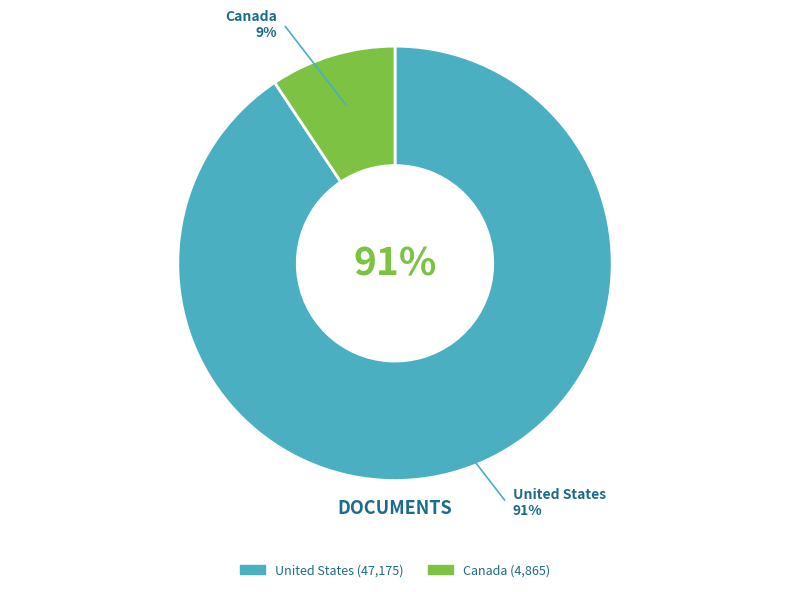

Which category has the biggest portion of the pie?

United States